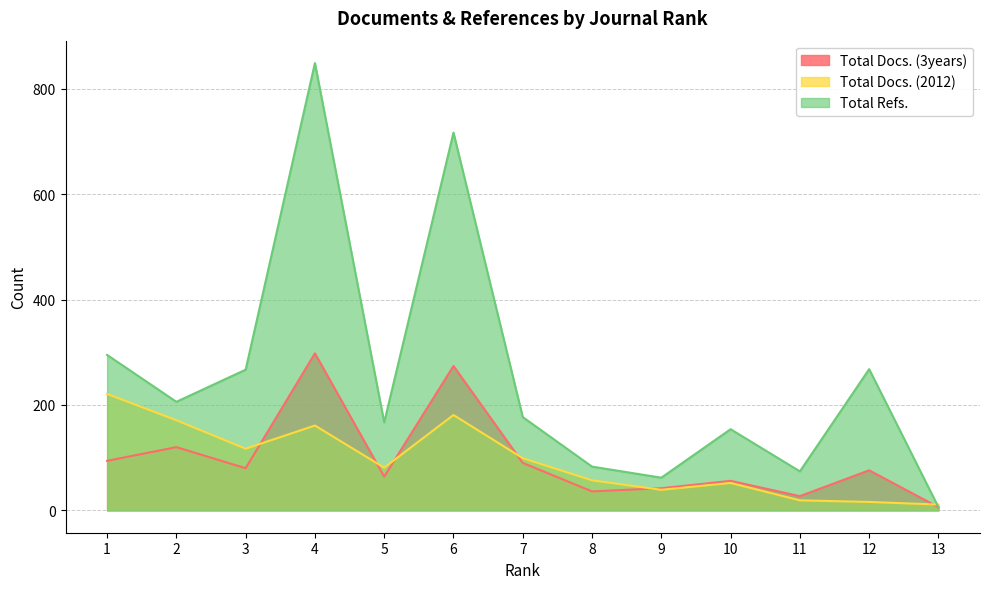

Which series ends up on top after the final intersection of Total Refs. and Total Docs. (2012)?

Total Docs. (2012)